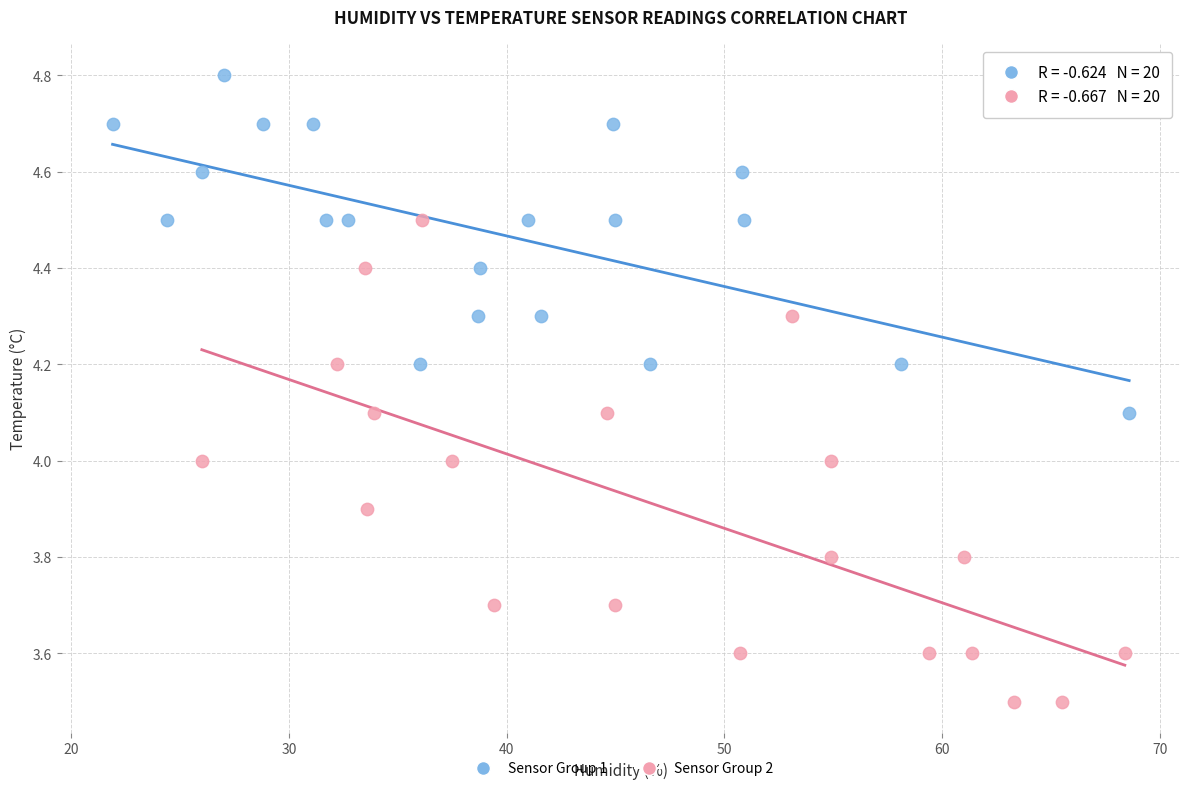

Which series has the largest Y range (max minus min)?

Sensor Group 2